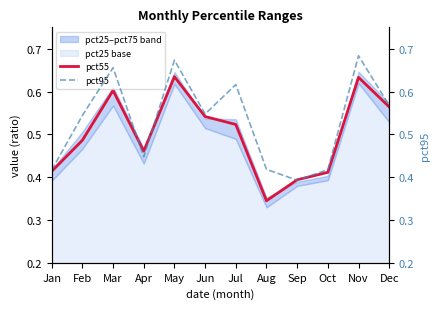

Which series has the largest range (max minus min)?

pct95